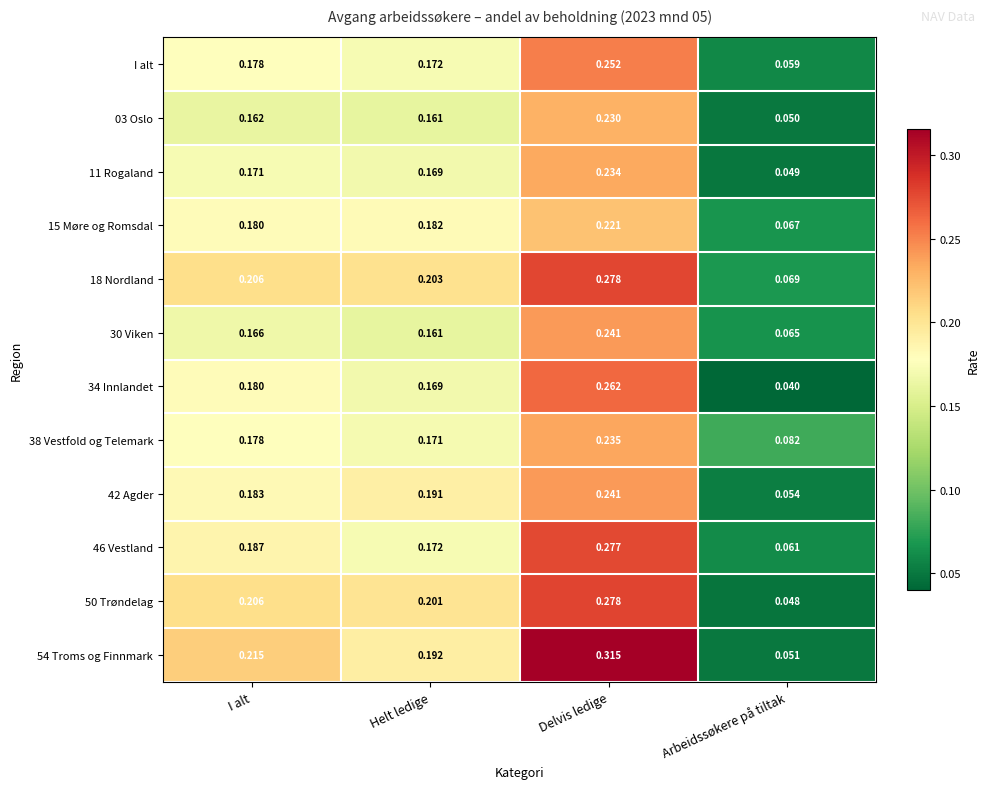

List the labels in order of I alt value, smallest first.

Arbeidssøkere på tiltak, Helt ledige, I alt, Delvis ledige